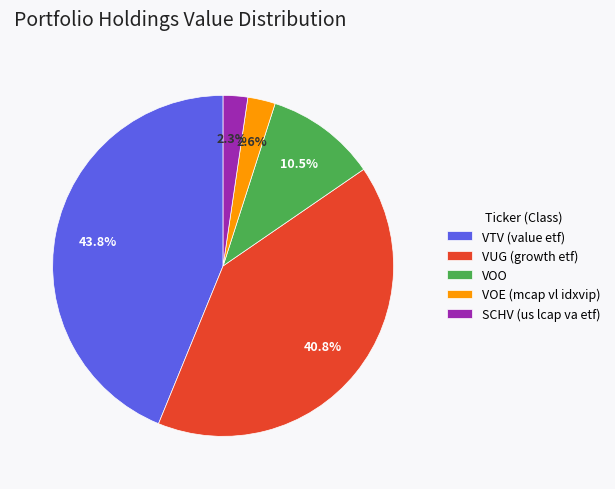

To the nearest percent, what is the combined percentage of VOE (mcap vl idxvip) and VUG (growth etf)?

43%